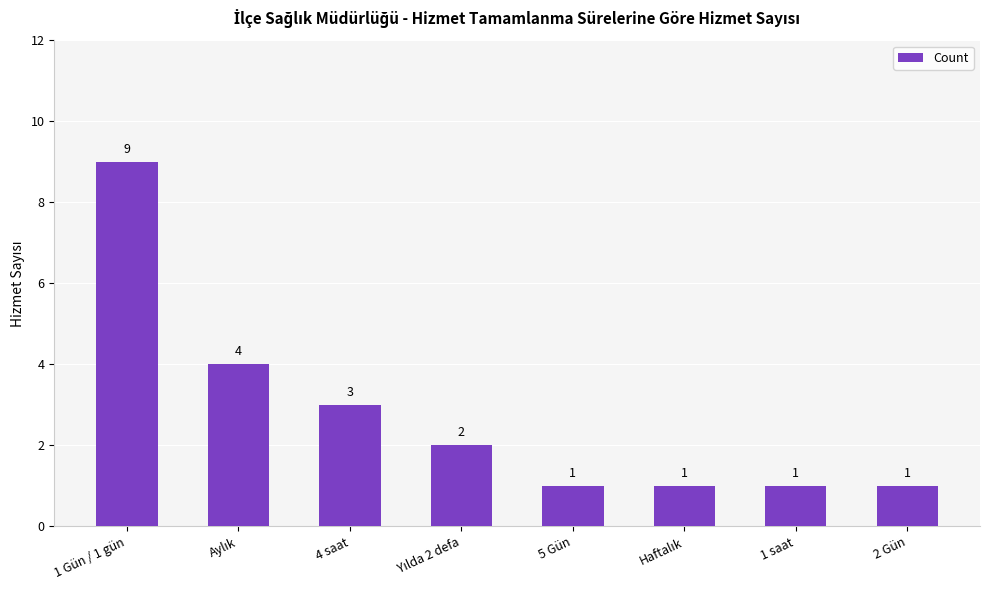

What is the difference between the second highest and minimum values?

3